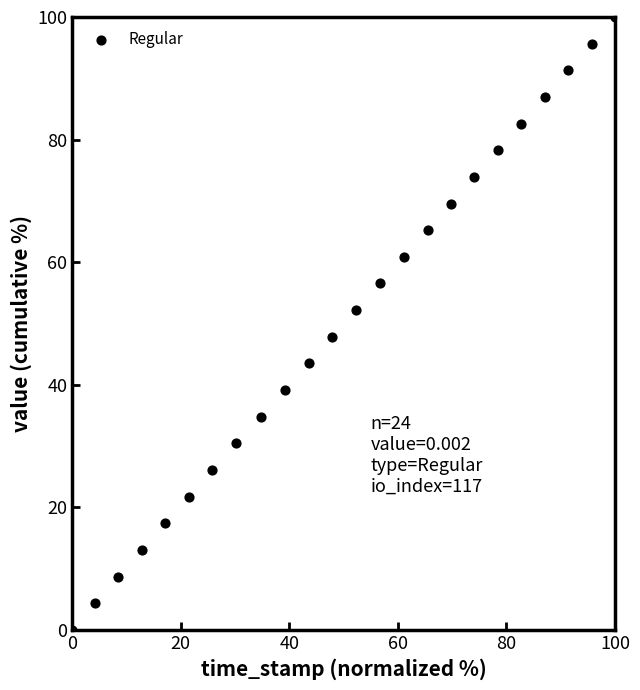

What is the range of Y values (max minus min)?

100.0